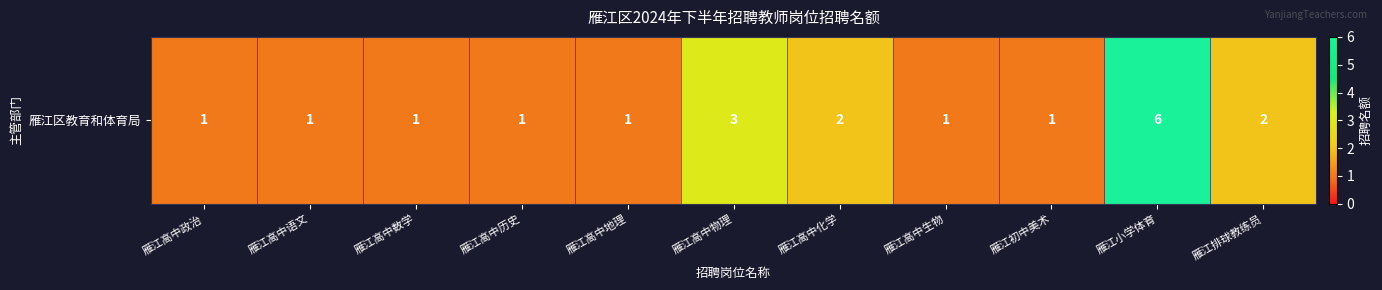

Reading left to right, extract all data points from this chart.

雁江高中政治=1	雁江高中语文=1	雁江高中数学=1	雁江高中历史=1	雁江高中地理=1	雁江高中物理=3	雁江高中化学=2	雁江高中生物=1	雁江初中美术=1	雁江小学体育=6	雁江排球教练员=2